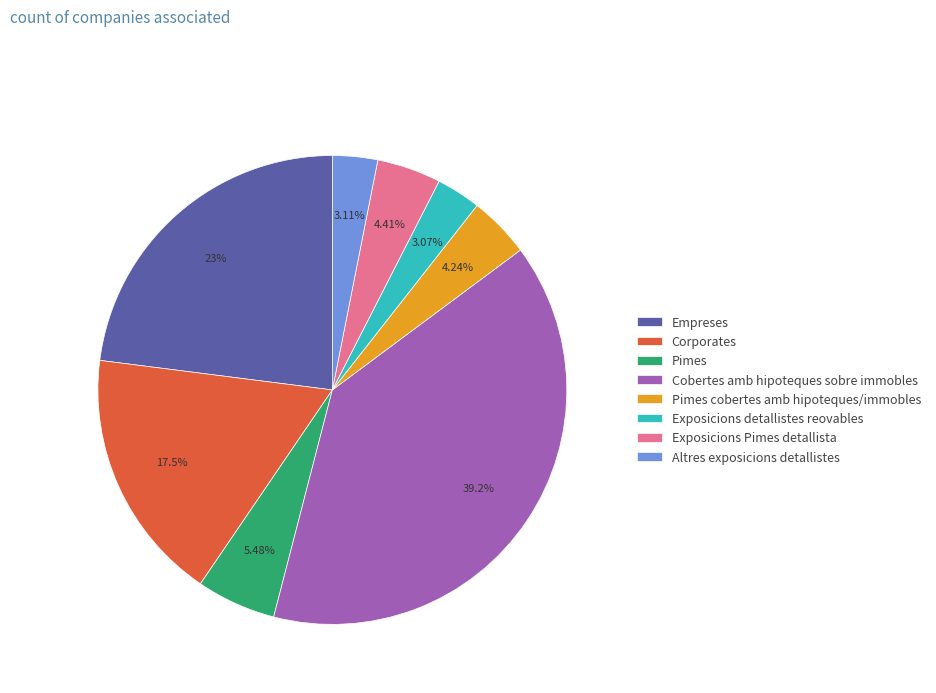

Is it true that Cobertes amb hipoteques sobre immobles is 39% of the pie?

True